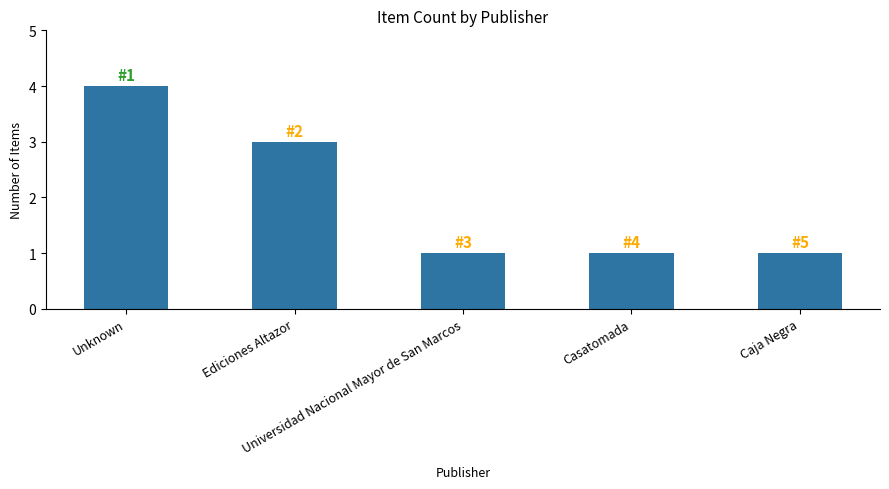

What is the sum of all values?

10